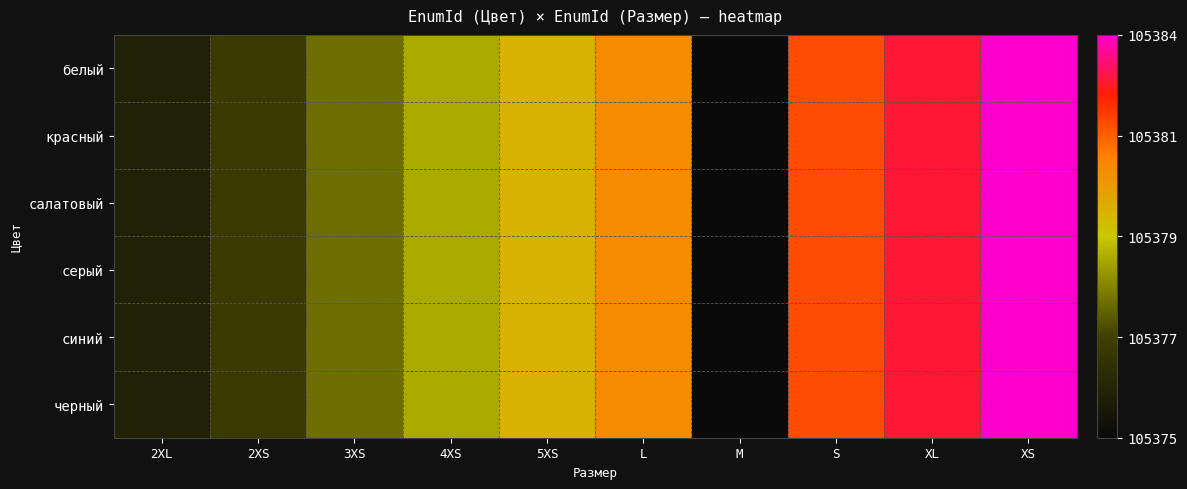

Count the number of categories in the chart.

10